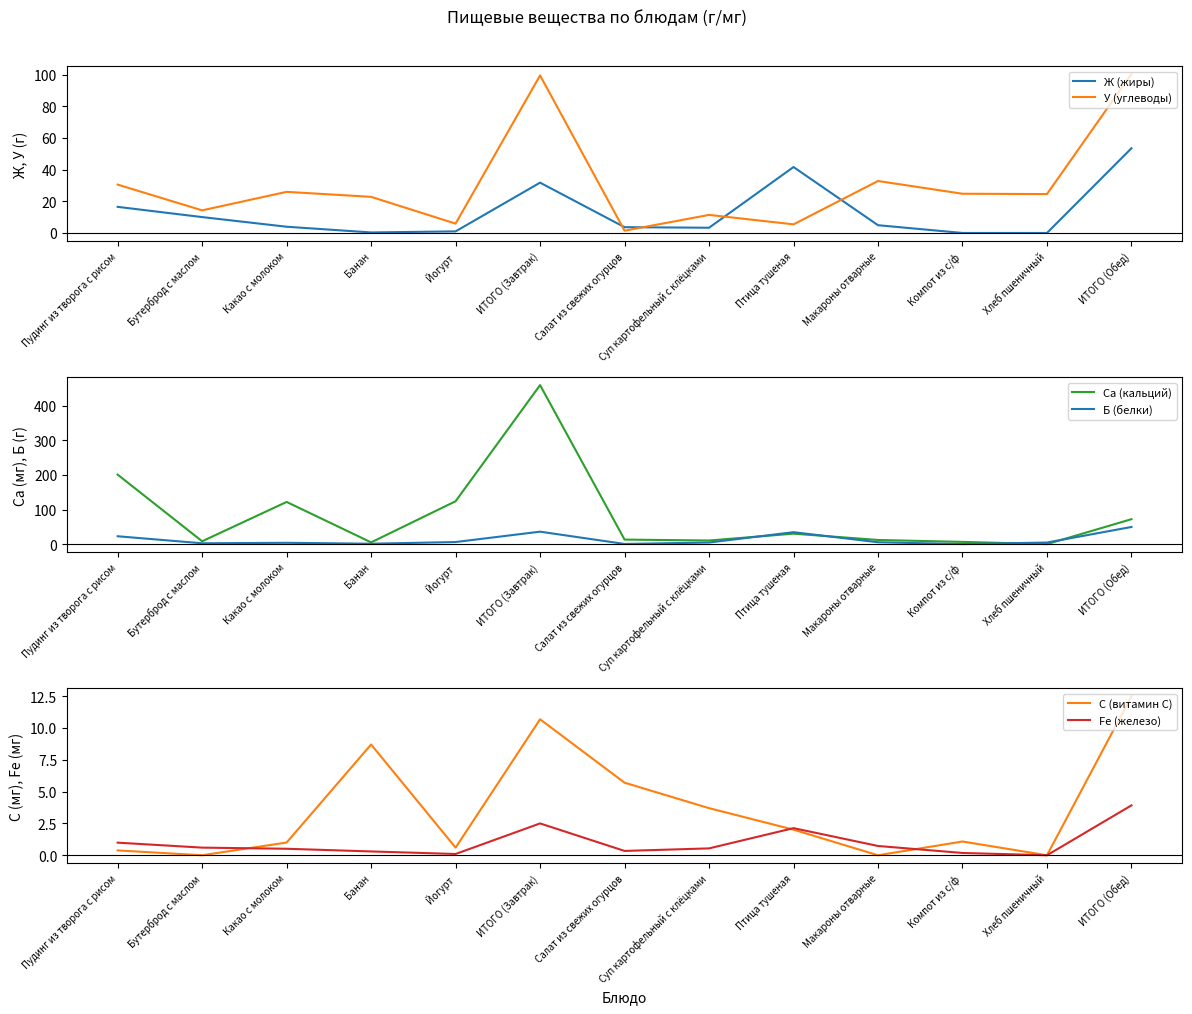

Does the chart have visible grid lines?

No